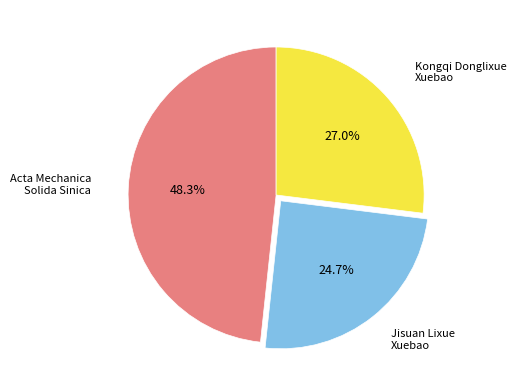

Does any single category account for the majority?

No